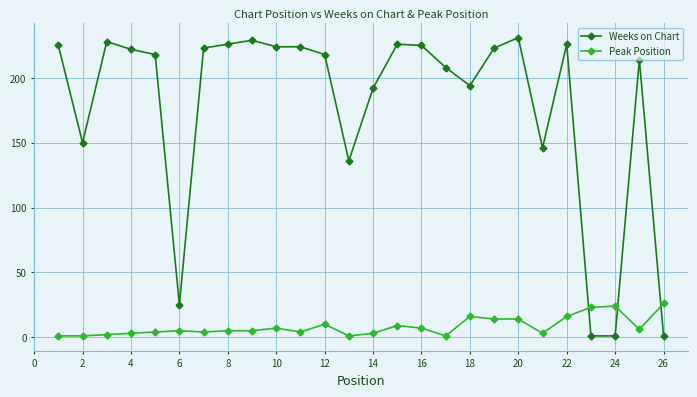

Rank the series by their average value, from lowest to highest.

Peak Position, Weeks on Chart